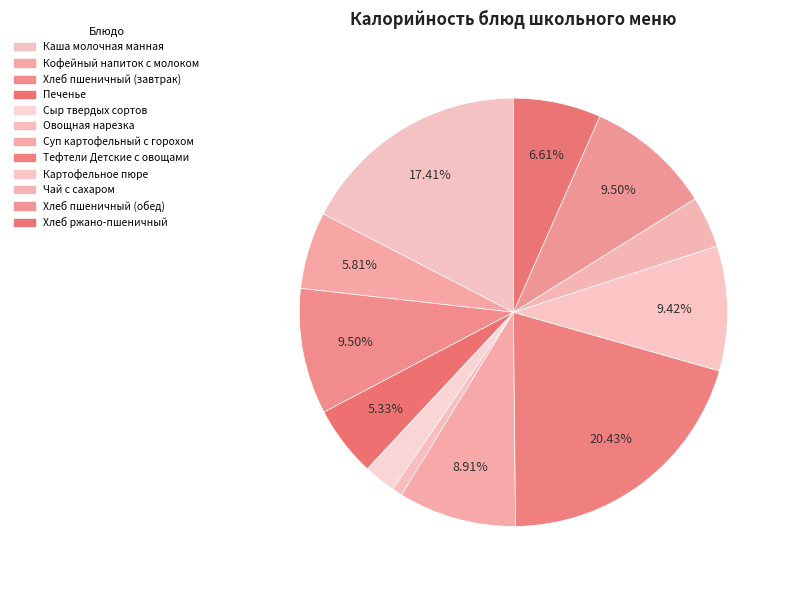

Do Хлеб пшеничный (обед) and Чай с сахаром together represent more than half of the pie?

No